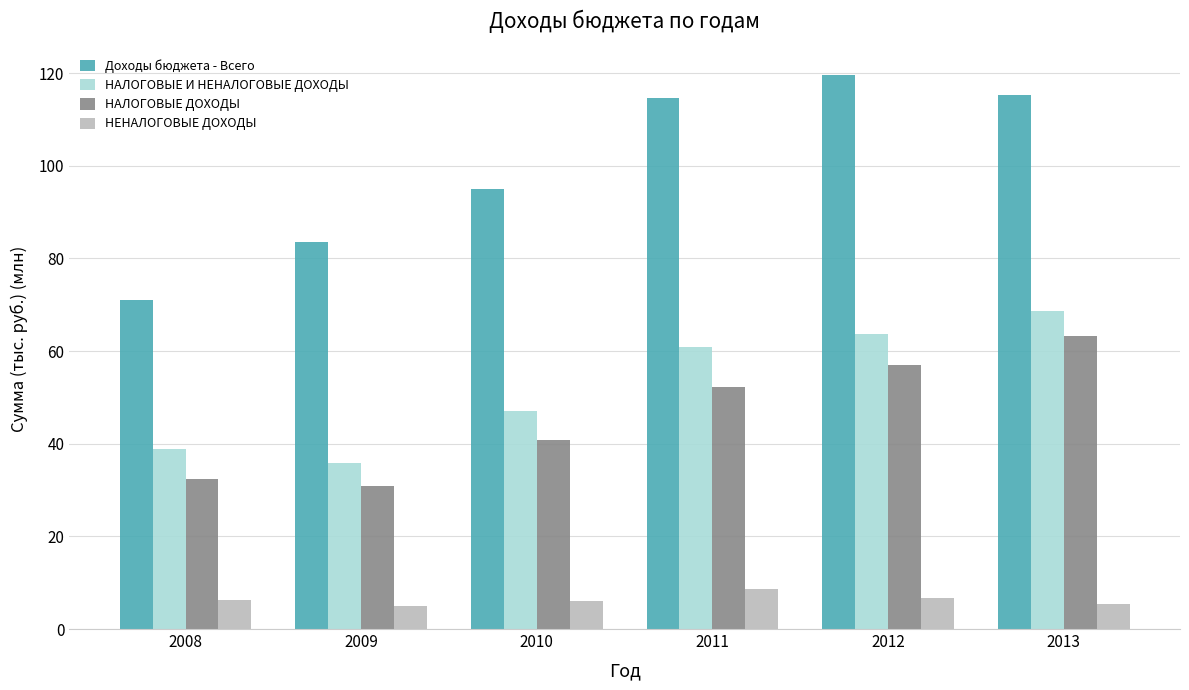

True or false: НЕНАЛОГОВЫЕ ДОХОДЫ has a value of 10.8 at 2012.

False